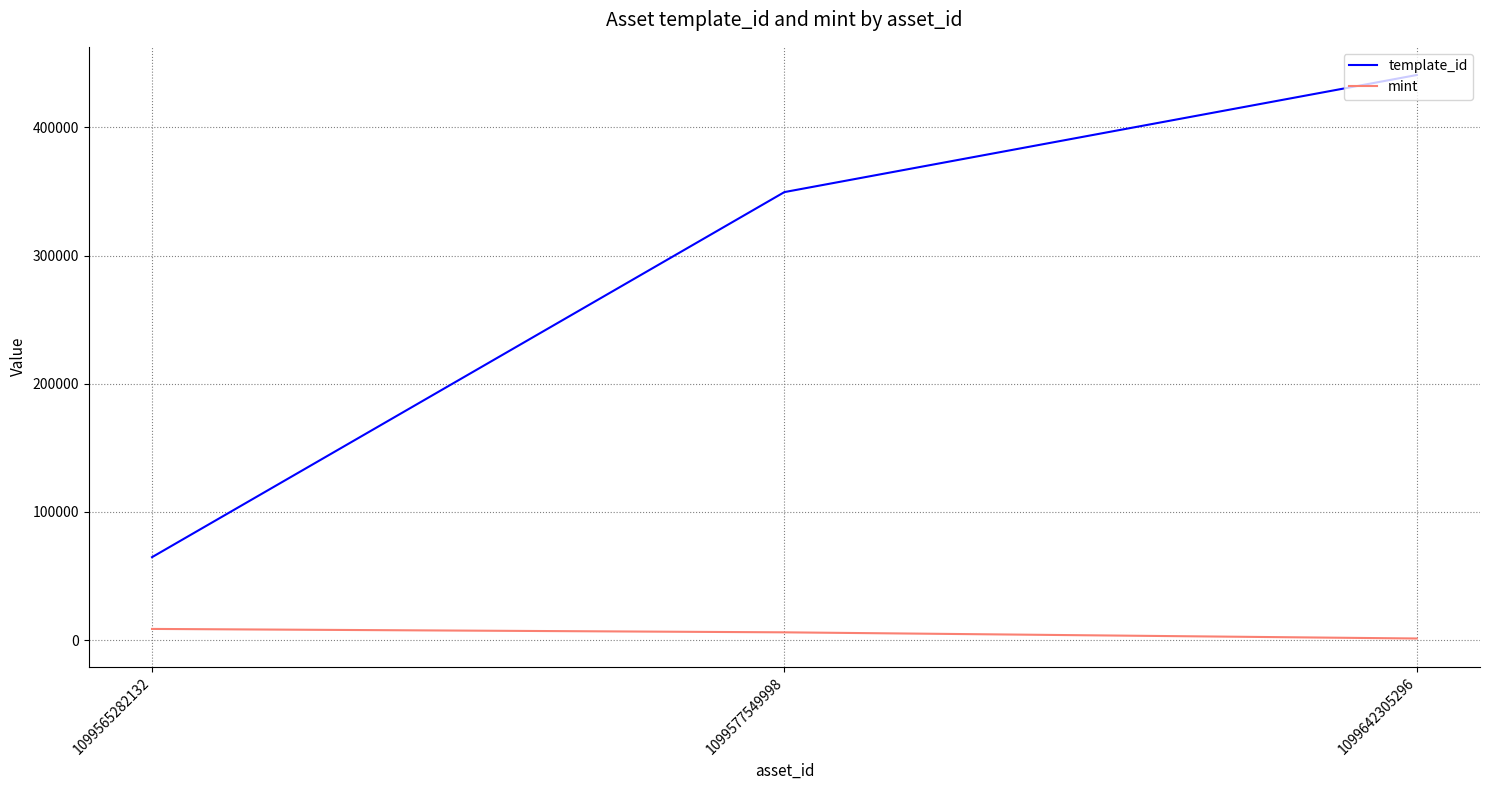

What is the difference between the highest and lowest values at 1099642305296?

439684